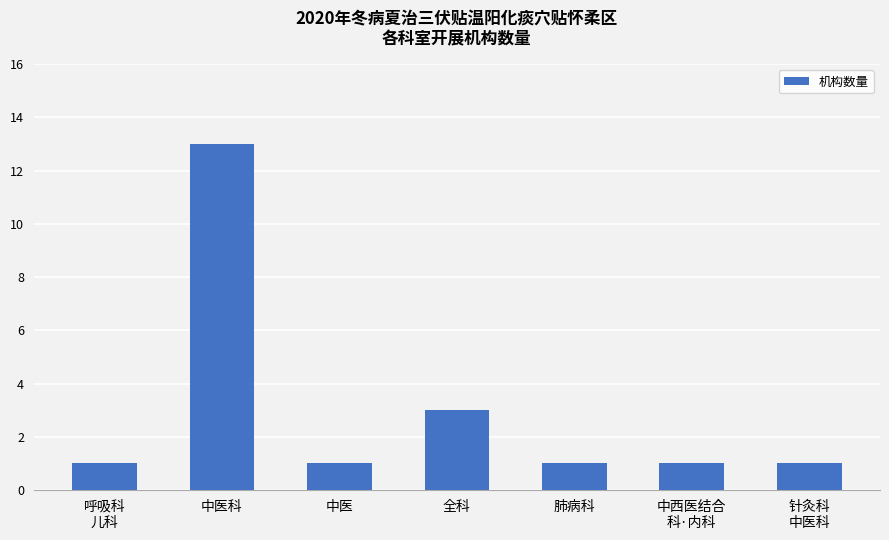

Between 全科 and 针灸科
中医科, which is larger?

全科